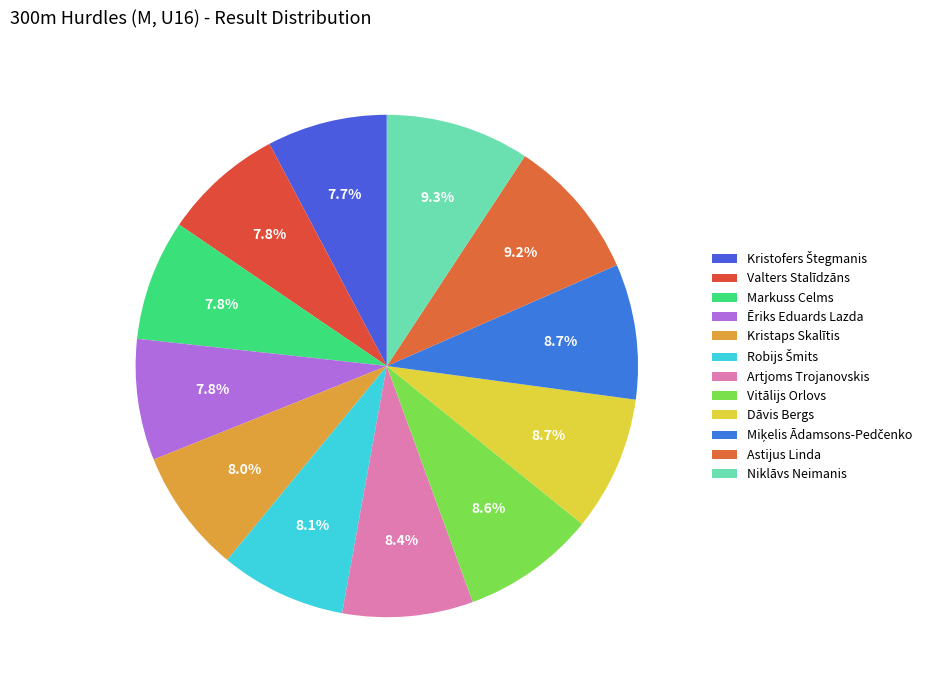

Rank the categories by value from highest to lowest.

Niklāvs Neimanis, Astijus Linda, Miķelis Ādamsons-Pedčenko, Dāvis Bergs, Vitālijs Orlovs, Artjoms Trojanovskis, Robijs Šmits, Kristaps Skalītis, Ēriks Eduards Lazda, Markuss Celms, Valters Stalīdzāns, Kristofers Štegmanis